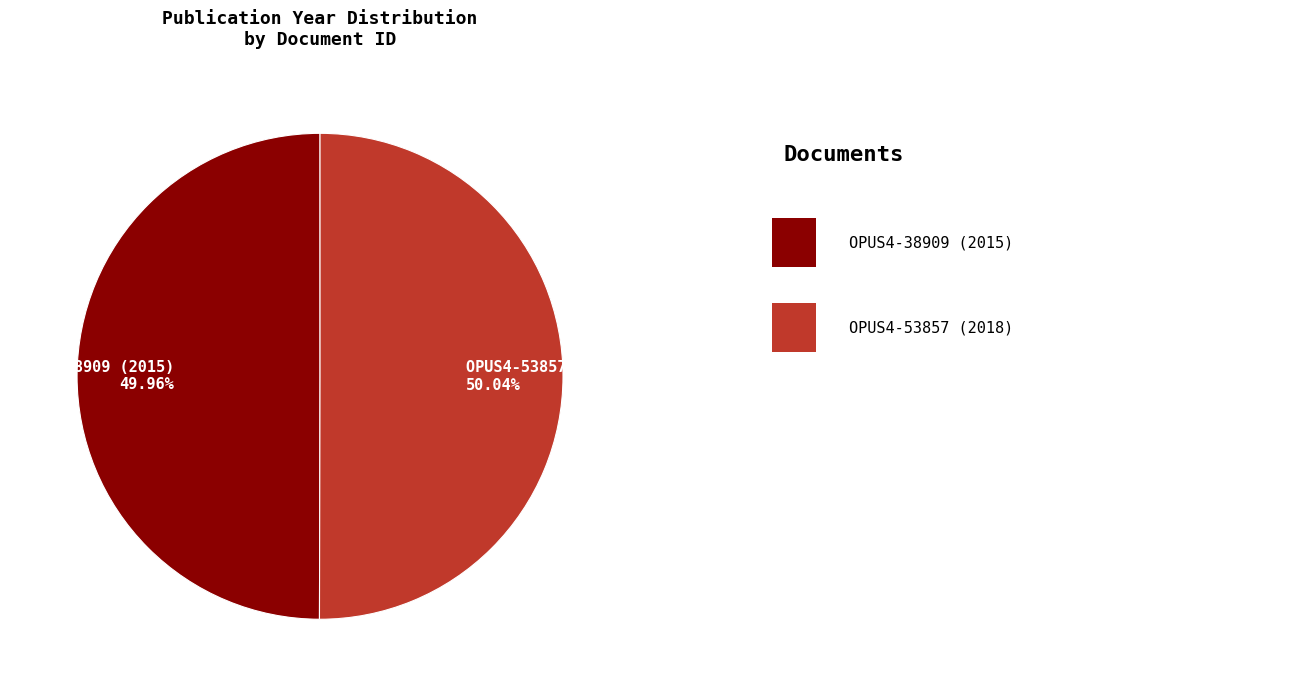

Is there any slice that represents more than half of the pie?

Yes